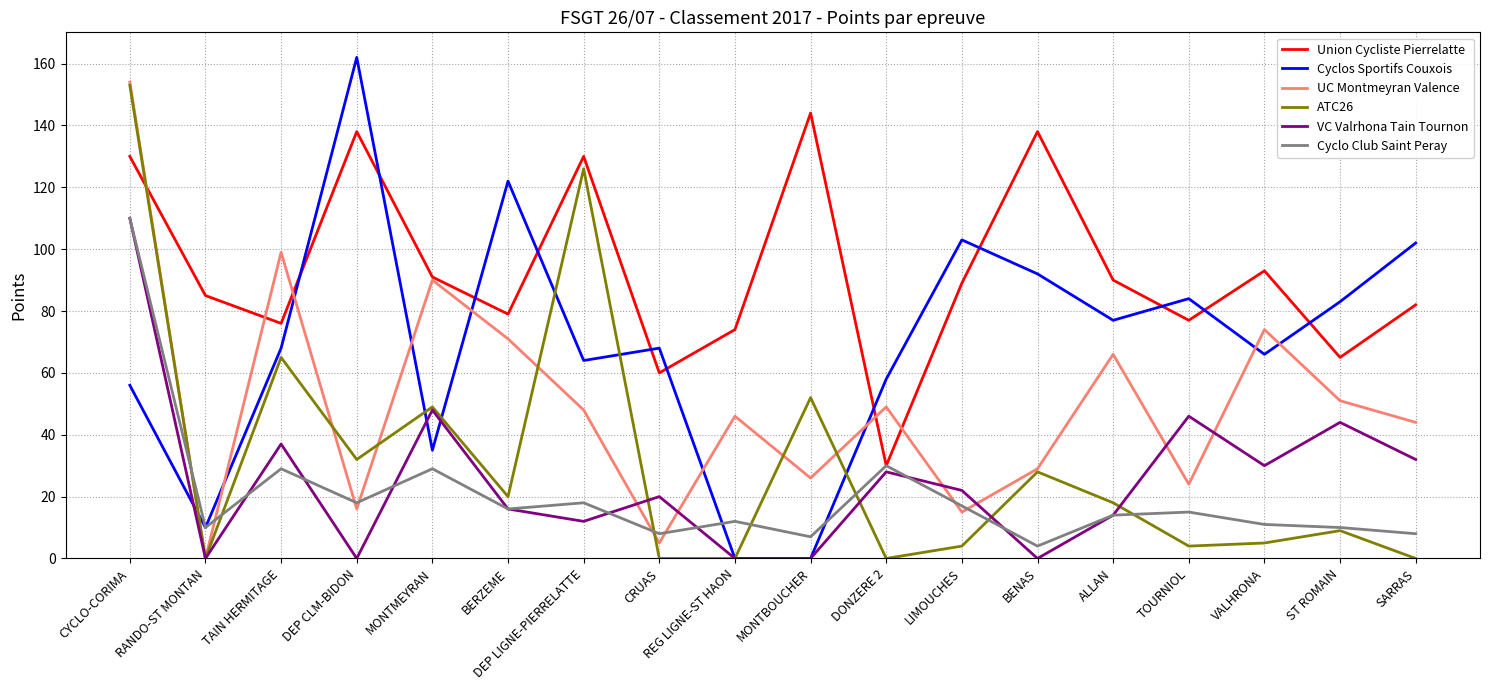

Reading left to right, extract all data points from this chart.

Union Cycliste Pierrelatte: CYCLO-CORIMA=130	RANDO-ST MONTAN=85	TAIN HERMITAGE=76	DEP CLM-BIDON=138	MONTMEYRAN=91	BERZEME=79	DEP LIGNE-PIERRELATTE=130	CRUAS=60	REG LIGNE-ST HAON=74	MONTBOUCHER=144	DONZERE 2=30	LIMOUCHES=89	BENAS=138	ALLAN=90	TOURNIOL=77	VALHRONA=93	ST ROMAIN=65	SARRAS=82
Cyclos Sportifs Couxois: CYCLO-CORIMA=56	RANDO-ST MONTAN=10	TAIN HERMITAGE=68	DEP CLM-BIDON=162	MONTMEYRAN=35	BERZEME=122	DEP LIGNE-PIERRELATTE=64	CRUAS=68	REG LIGNE-ST HAON=0	MONTBOUCHER=0	DONZERE 2=58	LIMOUCHES=103	BENAS=92	ALLAN=77	TOURNIOL=84	VALHRONA=66	ST ROMAIN=83	SARRAS=102
UC Montmeyran Valence: CYCLO-CORIMA=154	RANDO-ST MONTAN=0	TAIN HERMITAGE=99	DEP CLM-BIDON=16	MONTMEYRAN=90	BERZEME=71	DEP LIGNE-PIERRELATTE=48	CRUAS=5	REG LIGNE-ST HAON=46	MONTBOUCHER=26	DONZERE 2=49	LIMOUCHES=15	BENAS=29	ALLAN=66	TOURNIOL=24	VALHRONA=74	ST ROMAIN=51	SARRAS=44
ATC26: CYCLO-CORIMA=153	RANDO-ST MONTAN=0	TAIN HERMITAGE=65	DEP CLM-BIDON=32	MONTMEYRAN=49	BERZEME=20	DEP LIGNE-PIERRELATTE=126	CRUAS=0	REG LIGNE-ST HAON=0	MONTBOUCHER=52	DONZERE 2=0	LIMOUCHES=4	BENAS=28	ALLAN=18	TOURNIOL=4	VALHRONA=5	ST ROMAIN=9	SARRAS=0
VC Valrhona Tain Tournon: CYCLO-CORIMA=110	RANDO-ST MONTAN=0	TAIN HERMITAGE=37	DEP CLM-BIDON=0	MONTMEYRAN=48	BERZEME=16	DEP LIGNE-PIERRELATTE=12	CRUAS=20	REG LIGNE-ST HAON=0	MONTBOUCHER=0	DONZERE 2=28	LIMOUCHES=22	BENAS=0	ALLAN=14	TOURNIOL=46	VALHRONA=30	ST ROMAIN=44	SARRAS=32
Cyclo Club Saint Peray: CYCLO-CORIMA=110	RANDO-ST MONTAN=10	TAIN HERMITAGE=29	DEP CLM-BIDON=18	MONTMEYRAN=29	BERZEME=16	DEP LIGNE-PIERRELATTE=18	CRUAS=8	REG LIGNE-ST HAON=12	MONTBOUCHER=7	DONZERE 2=30	LIMOUCHES=17	BENAS=4	ALLAN=14	TOURNIOL=15	VALHRONA=11	ST ROMAIN=10	SARRAS=8